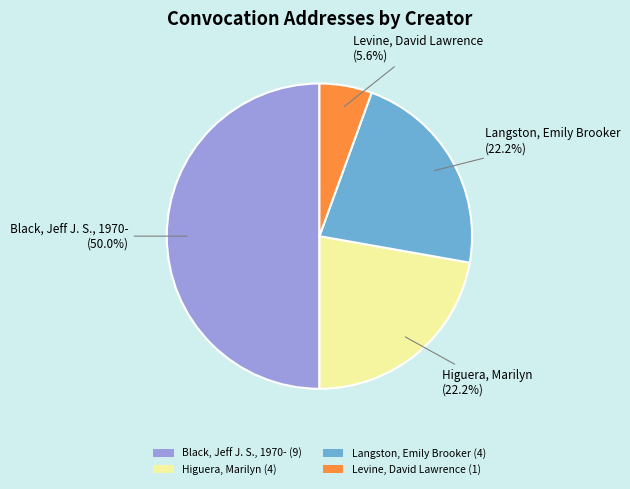

What is the largest slice in the pie chart?

Black, Jeff J. S., 1970- (9)